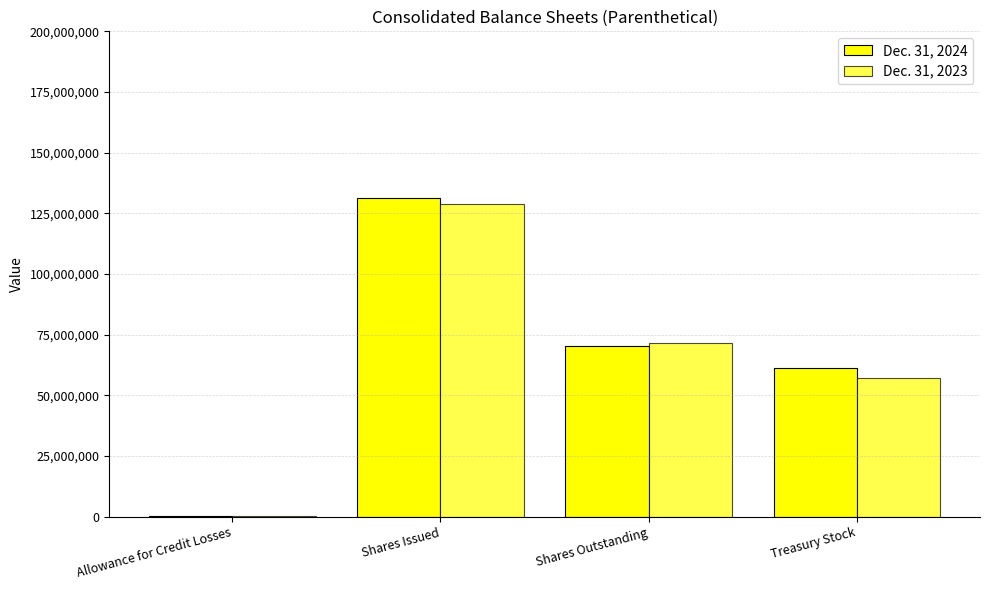

How many data points does each series have?

4